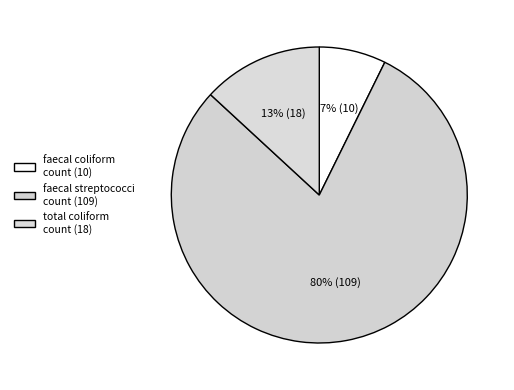

True or false: total coliform count (18) accounts for 13% of the total.

True